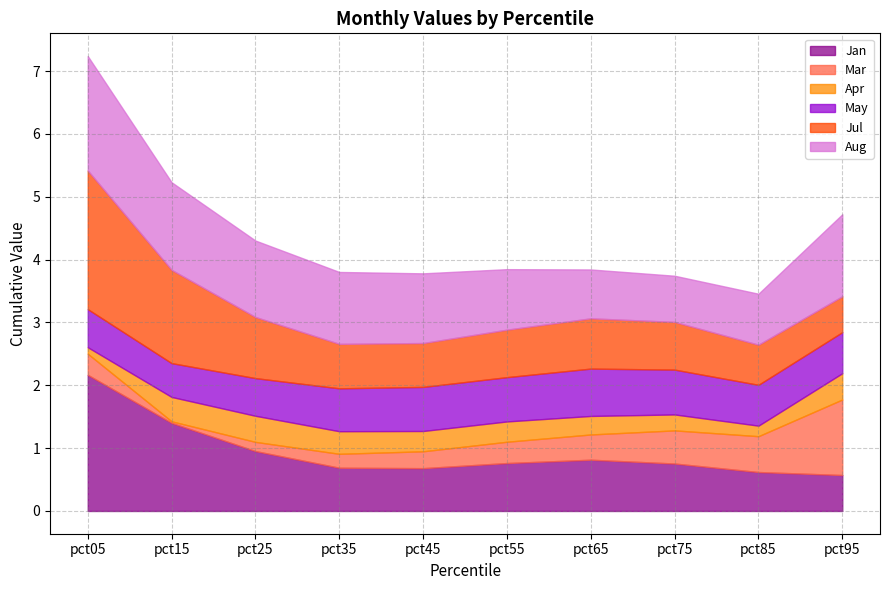

What is the lowest value of the Aug series?

0.7